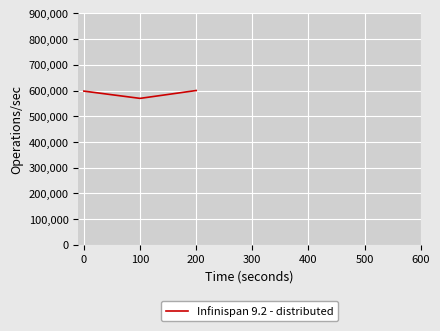

What is the sum of the values at 200 and 0?

1197651